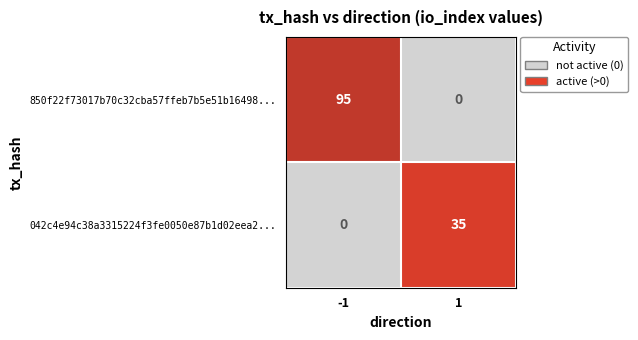

What is the total value across all series at 1?

35